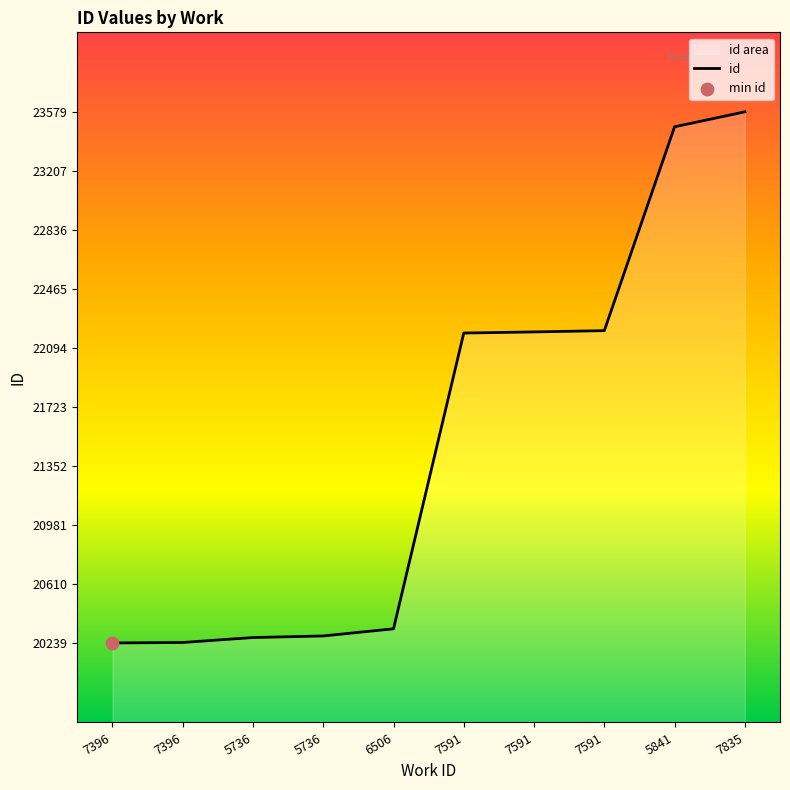

What is the change in value from 5736 to 7591?

+1912